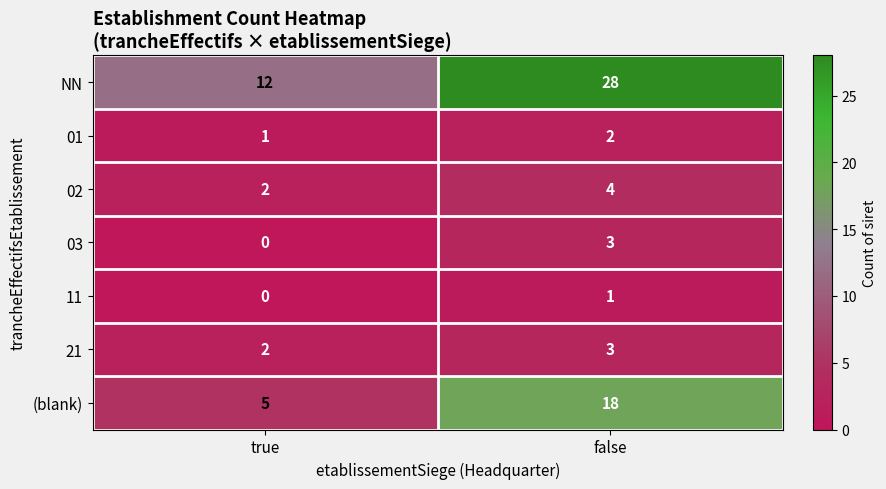

The 11 series shows -1 at true. True or false?

False